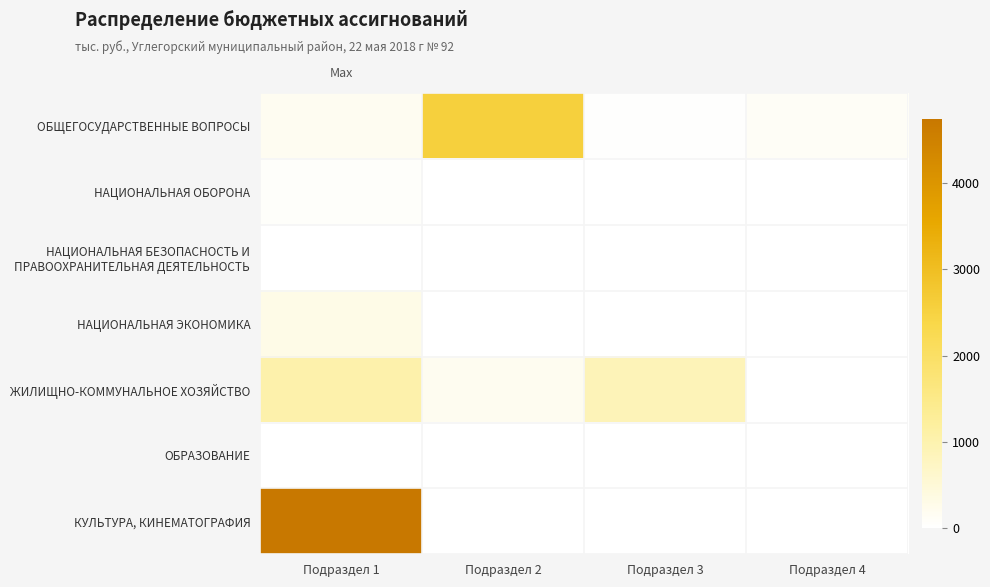

Rank the series at Подраздел 1 from highest to lowest value.

КУЛЬТУРА, КИНЕМАТОГРАФИЯ, ЖИЛИЩНО-КОММУНАЛЬНОЕ ХОЗЯЙСТВО, НАЦИОНАЛЬНАЯ ЭКОНОМИКА, ОБЩЕГОСУДАРСТВЕННЫЕ ВОПРОСЫ, НАЦИОНАЛЬНАЯ ОБОРОНА, НАЦИОНАЛЬНАЯ БЕЗОПАСНОСТЬ И ПРАВООХРАНИТЕЛЬНАЯ ДЕЯТЕЛЬНОСТЬ, ОБРАЗОВАНИЕ